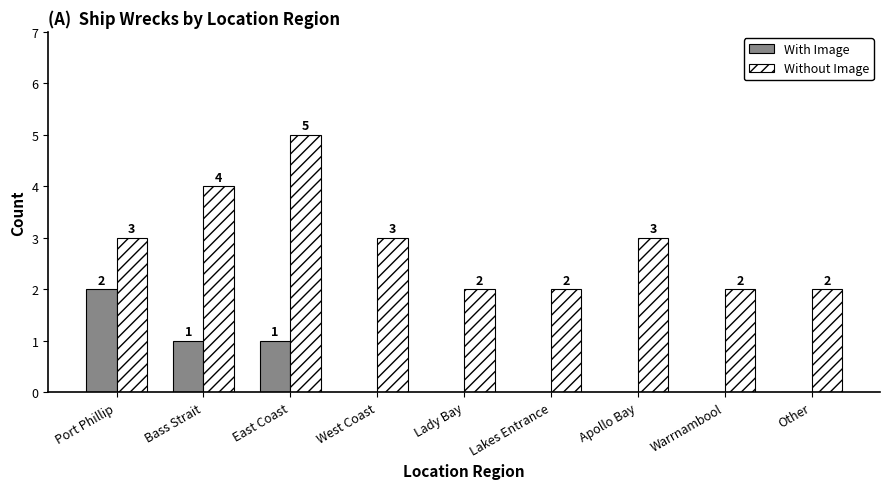

Which series changed the most between Port Phillip and East Coast?

Without Image